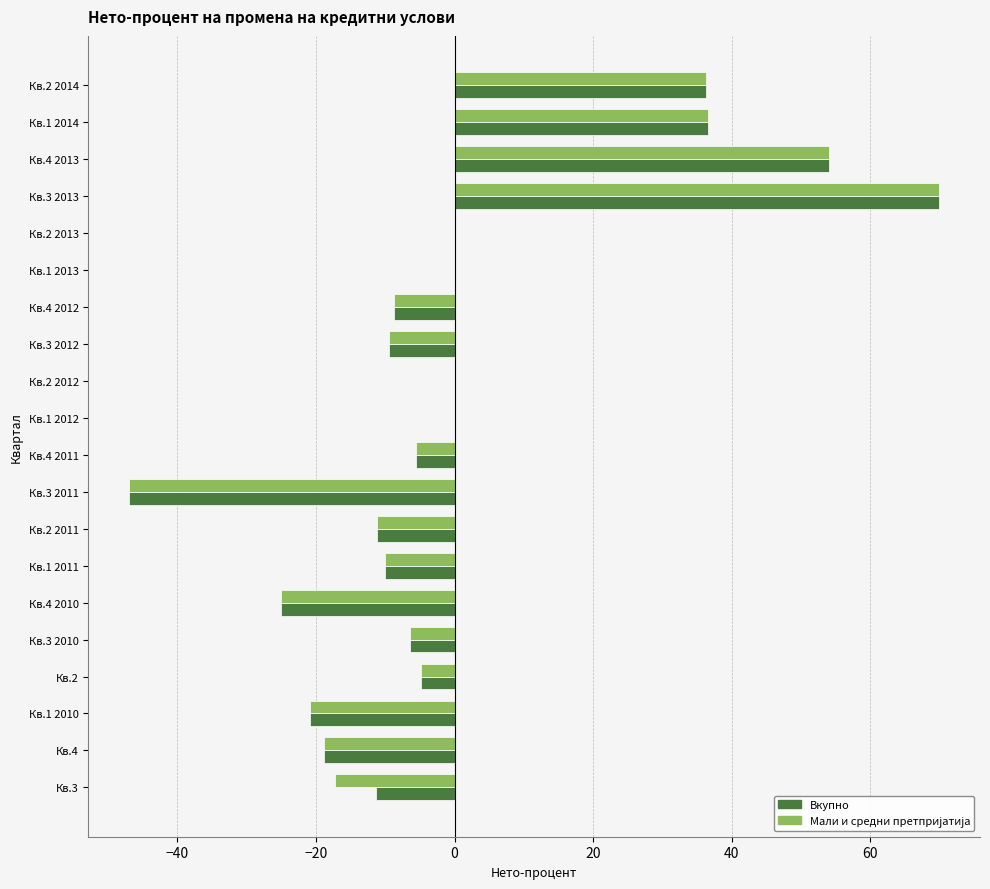

At which category is the sum across all series the highest?

Кв.3 2013